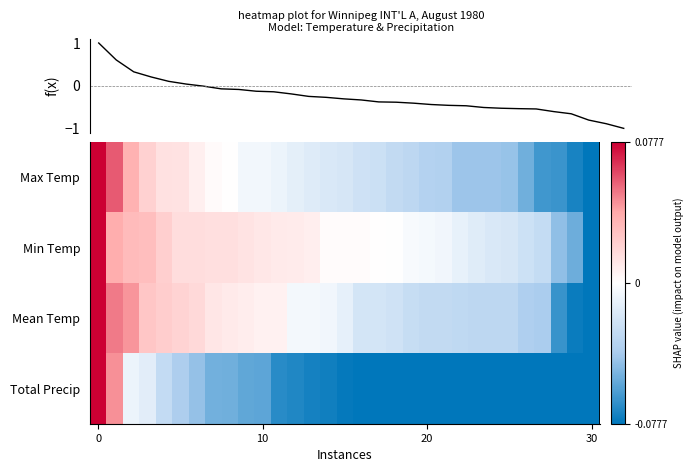

Is it true that f(x) equals -0.6 at 16?

False